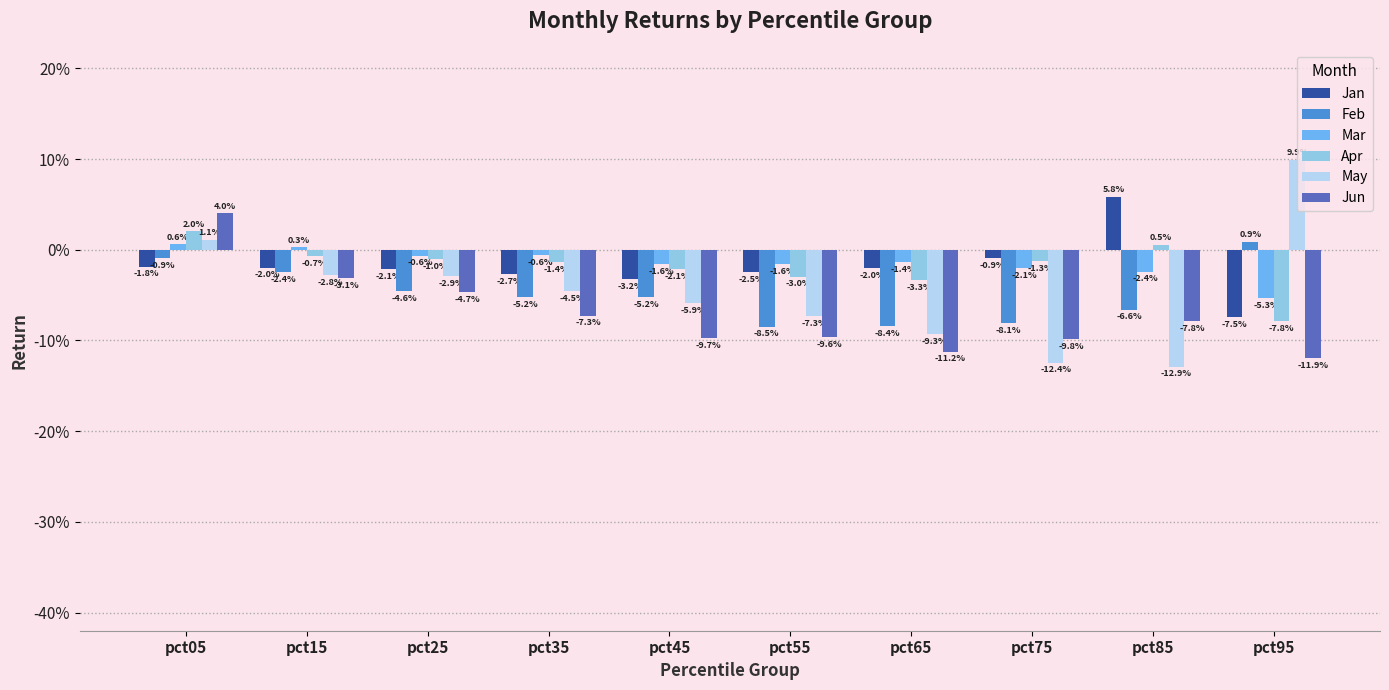

What are all the series names shown in the legend?

Jan, Feb, Mar, Apr, May, Jun